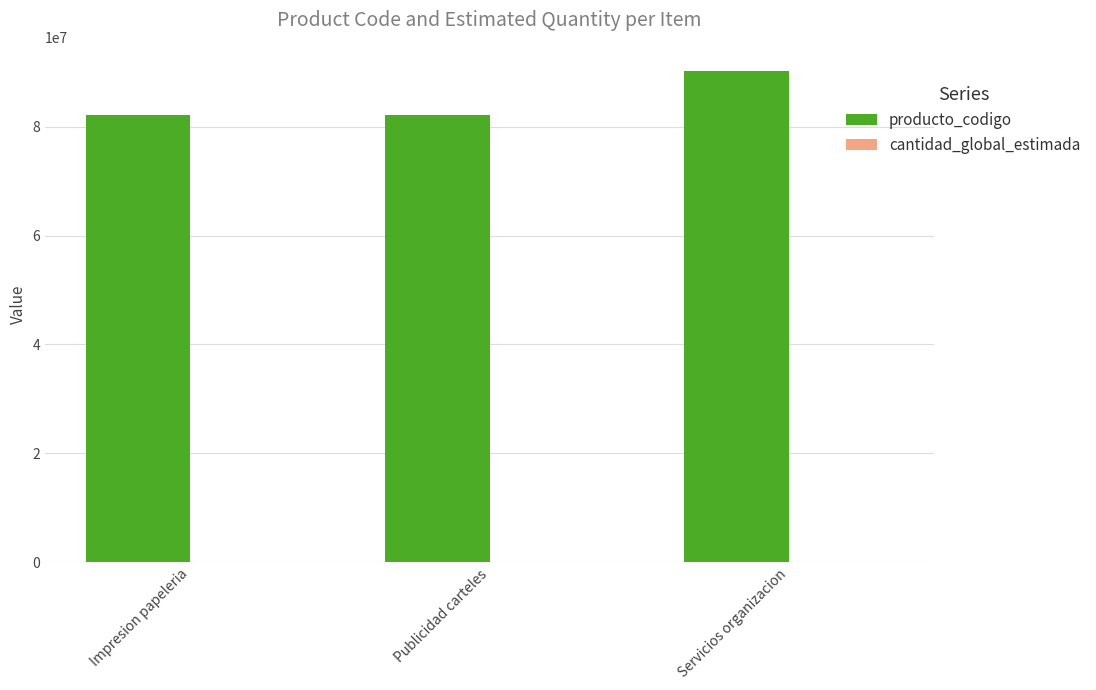

What is the greatest value displayed?

90151802